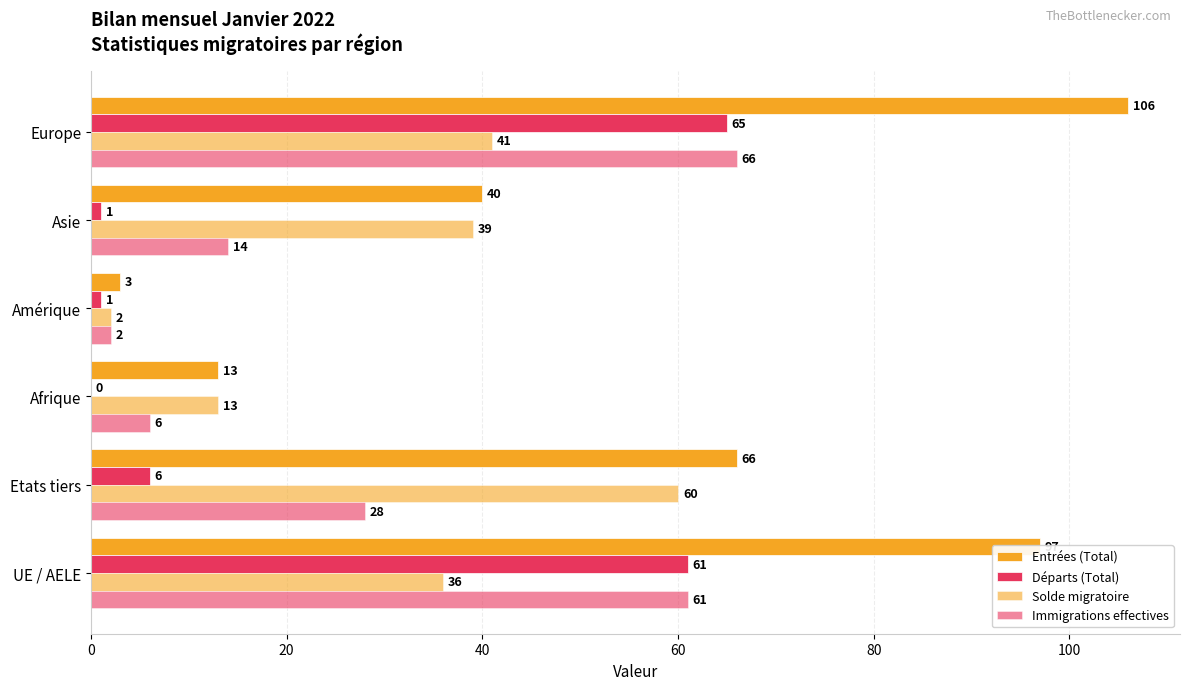

Count the number of categories in the chart.

6